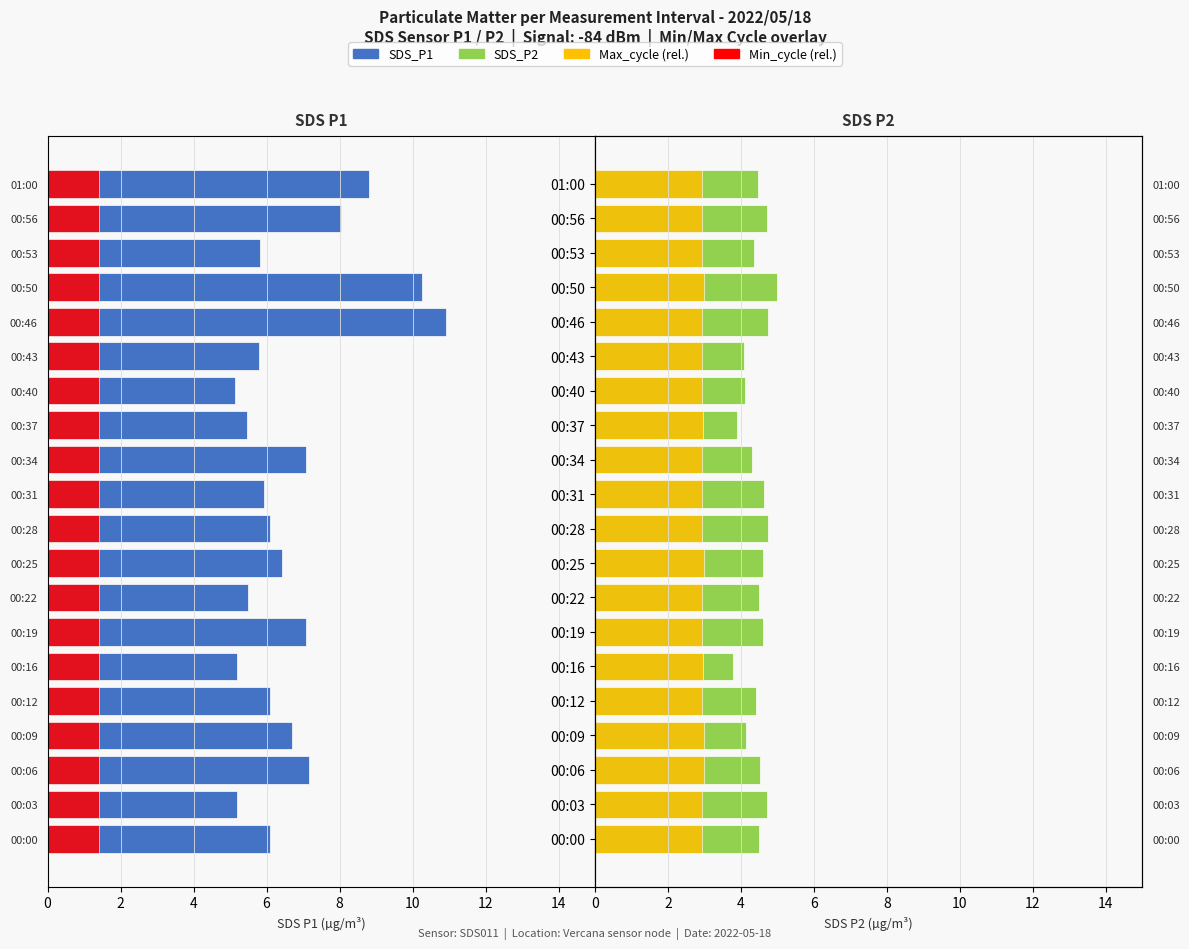

How many groups of bars are there?

20